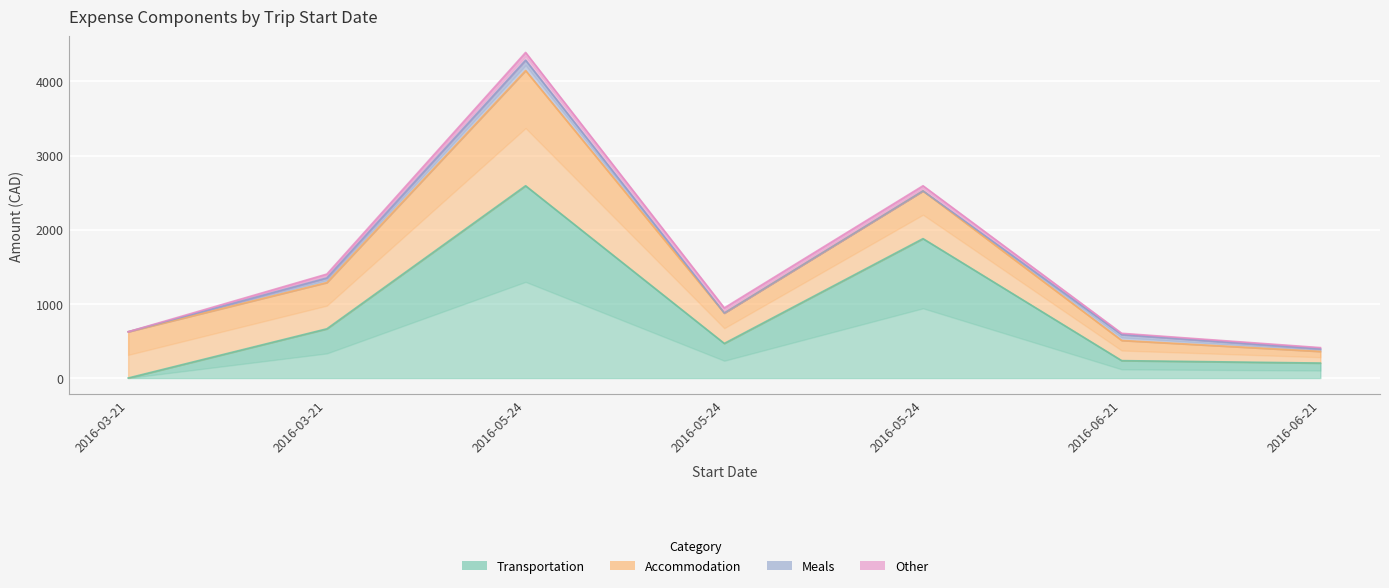

Which series has the largest range (max minus min)?

Transportation